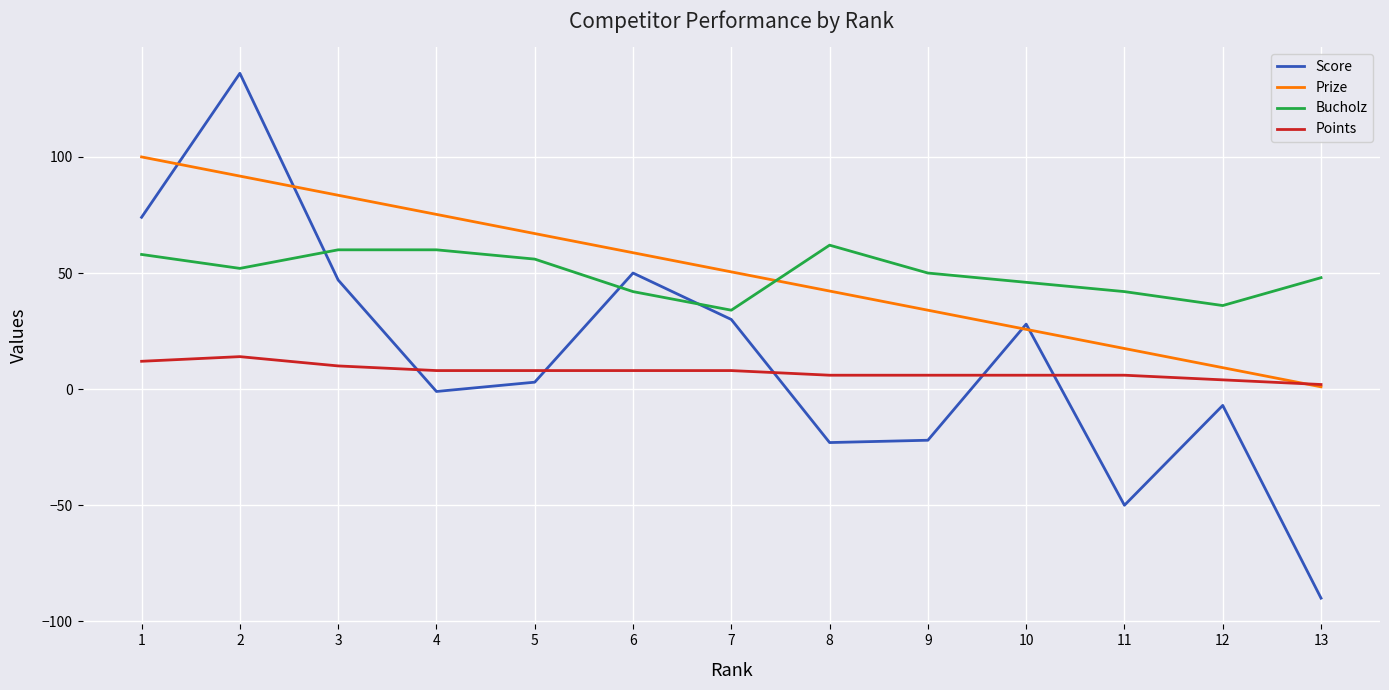

Which series has the largest range (max minus min)?

Score